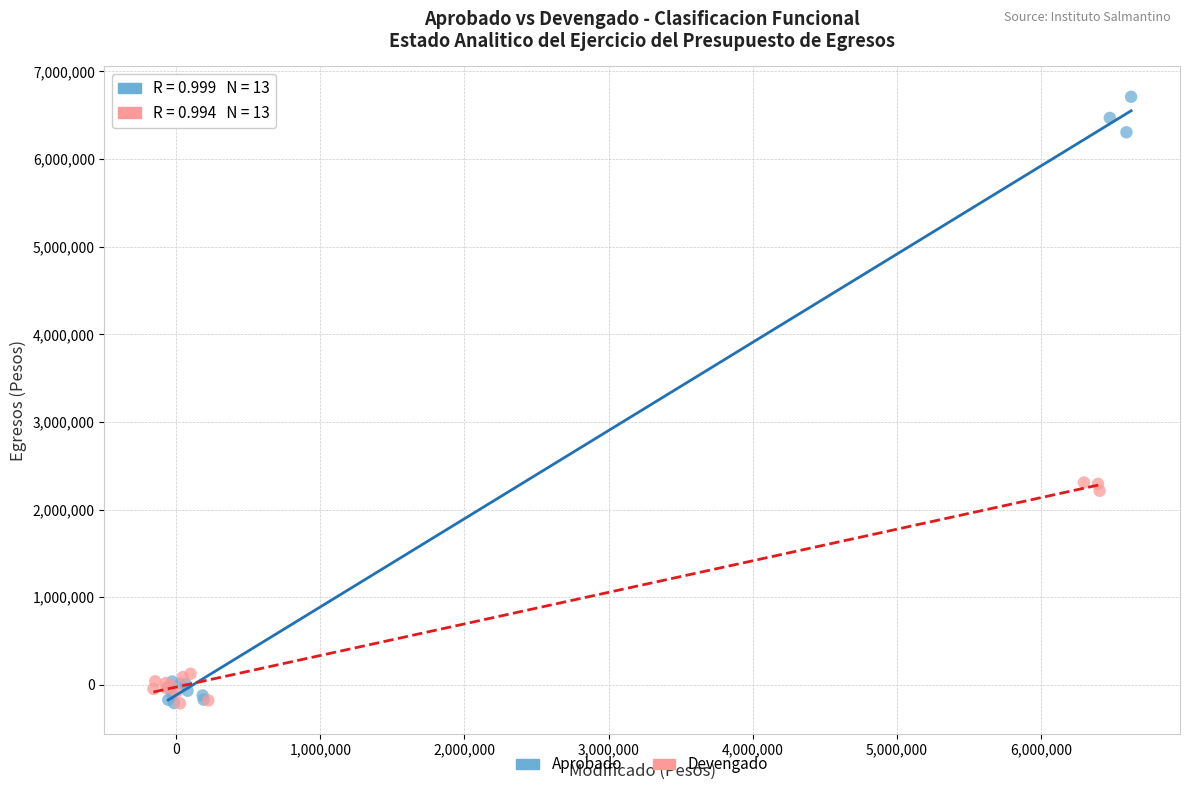

Which series contains the highest Y value?

Aprobado